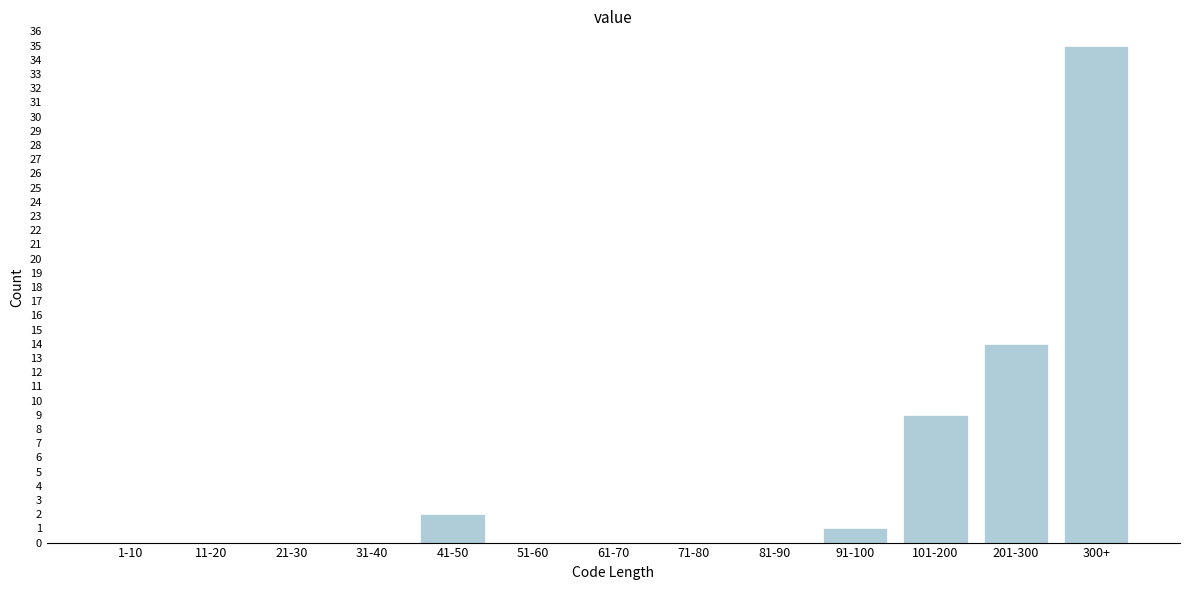

Reading left to right, what are all the values shown in this chart?

1-10=0	11-20=0	21-30=0	31-40=0	41-50=2	51-60=0	61-70=0	71-80=0	81-90=0	91-100=1	101-200=9	201-300=14	300+=35